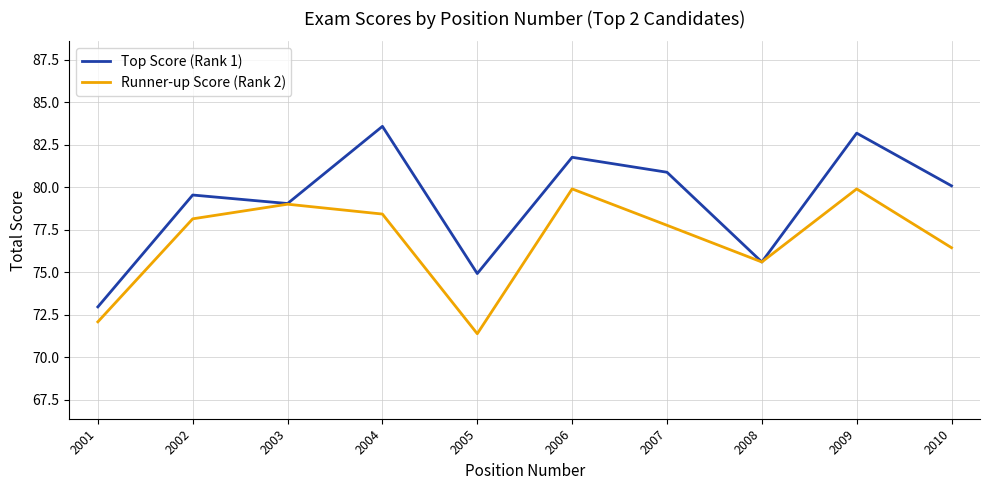

Reading left to right, transcribe all the data shown in this chart.

Top Score (Rank 1): 73.0	79.5	79.0	83.6	74.9	81.8	80.9	75.6	83.2	80.1
Runner-up Score (Rank 2): 72.1	78.1	79.0	78.4	71.4	79.9	77.8	75.6	79.9	76.4